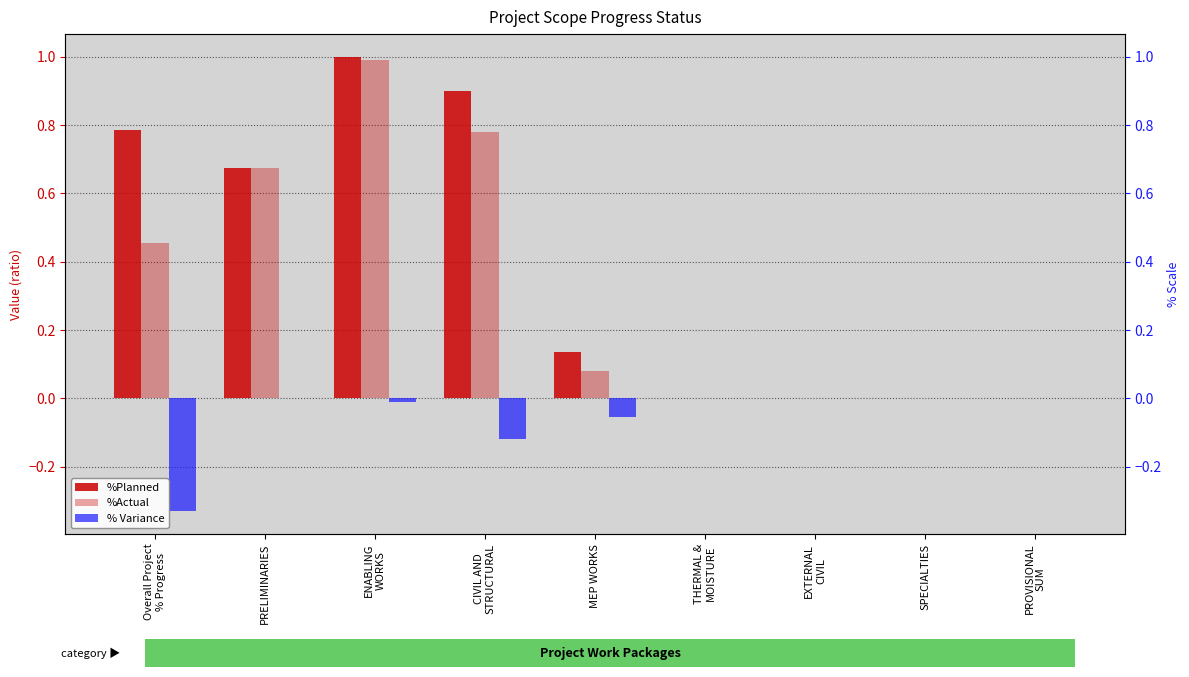

Which series has the largest total across all categories?

%Planned